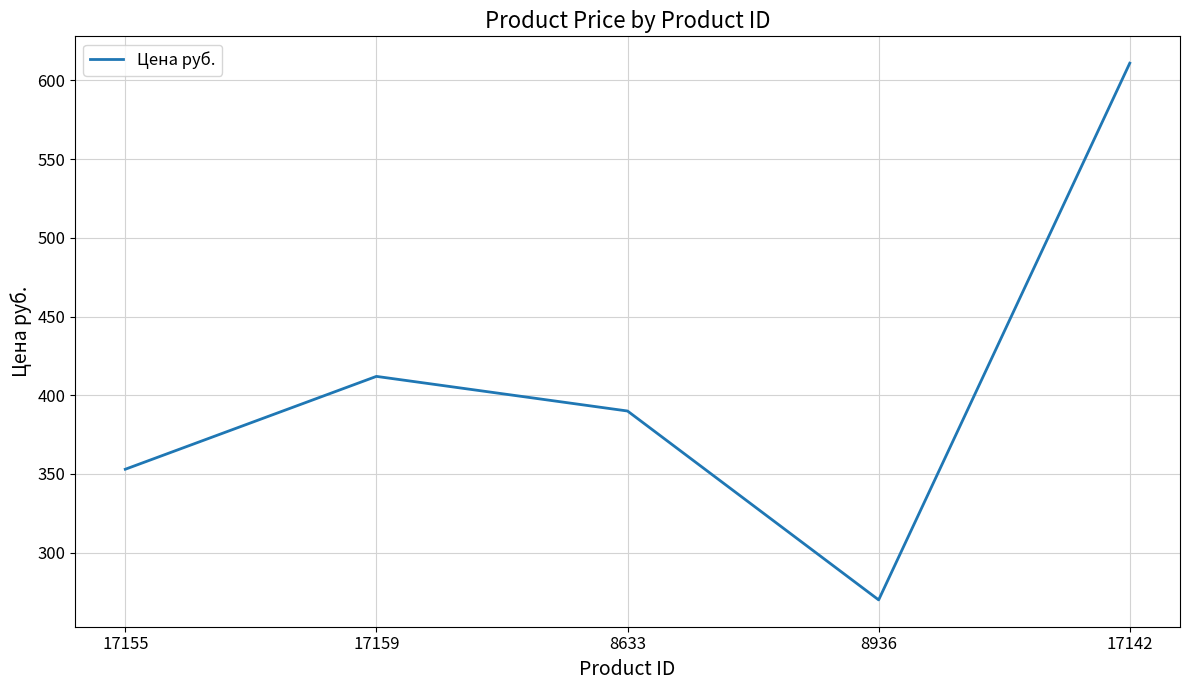

At which category does the data reach its first local peak?

17159